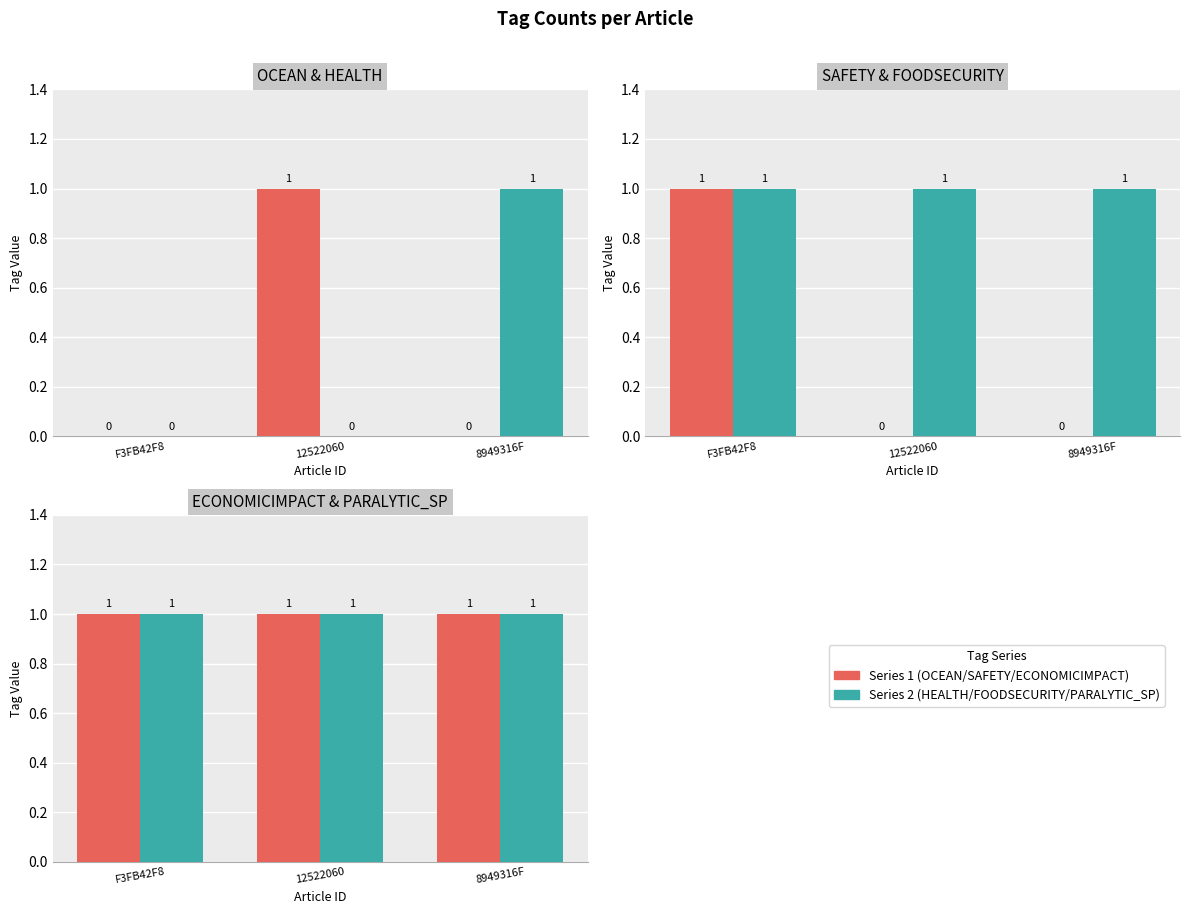

True or false: SAFETY has a value of 0 at F3FB42F8.

False